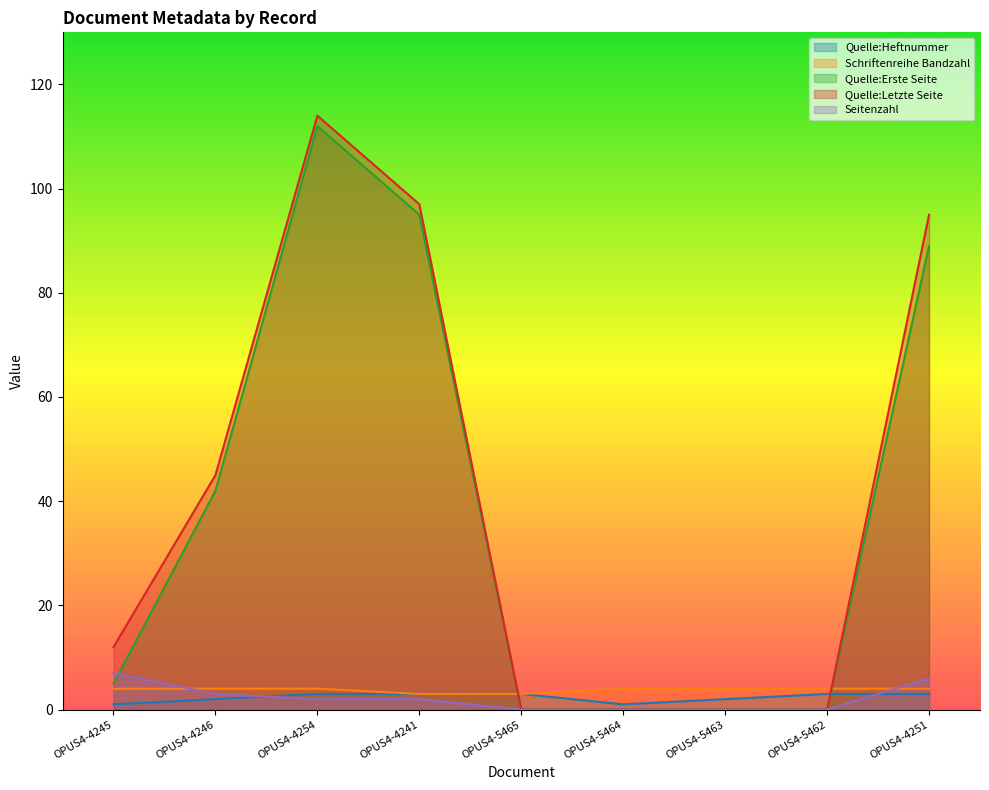

What is the spread (max minus min) of values at OPUS4-5462?

4